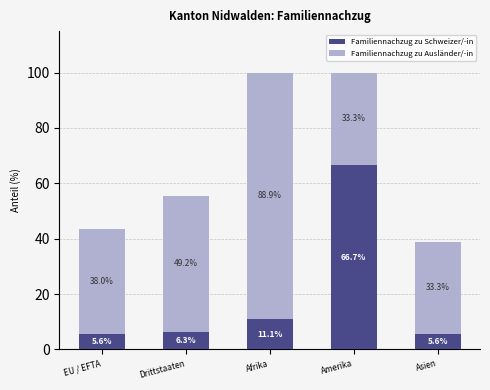

What is the lowest value of the Familiennachzug zu Schweizer/-in series?

5.6